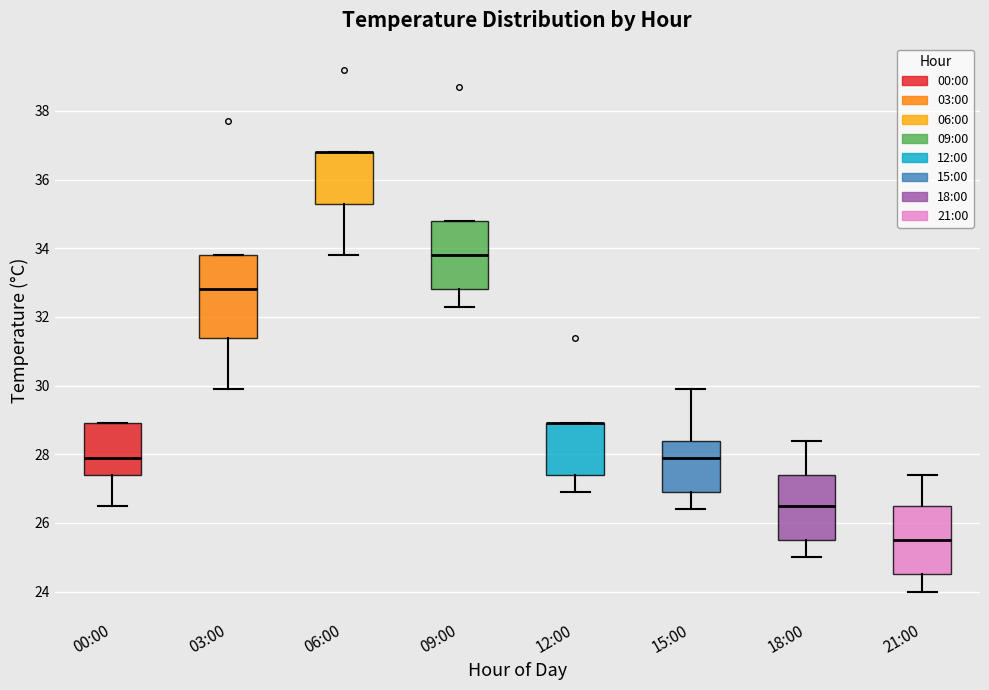

Reading left to right, transcribe this box plot: for each box, give where its median line is, the range the box spans, and where its two whiskers end, as read against the y-axis. The values are not printed on the chart, so give them approximately, as read against the axis.

00:00: median 28.0, box 27.4 to 29.0, whiskers 26.6 to 29.0
03:00: median 32.8, box 31.4 to 33.8, whiskers 30.0 to 33.8
06:00: median 36.8 (drawn on the box's upper edge), box 35.4 to 36.8, whiskers 33.8 to 36.8
09:00: median 33.8, box 32.8 to 34.8, whiskers 32.4 to 34.8
12:00: median 29.0 (drawn on the box's upper edge), box 27.4 to 29.0, whiskers 27.0 to 29.0
15:00: median 28.0, box 27.0 to 28.4, whiskers 26.4 to 30.0
18:00: median 26.6, box 25.6 to 27.4, whiskers 25.0 to 28.4
21:00: median 25.6, box 24.6 to 26.6, whiskers 24.0 to 27.4